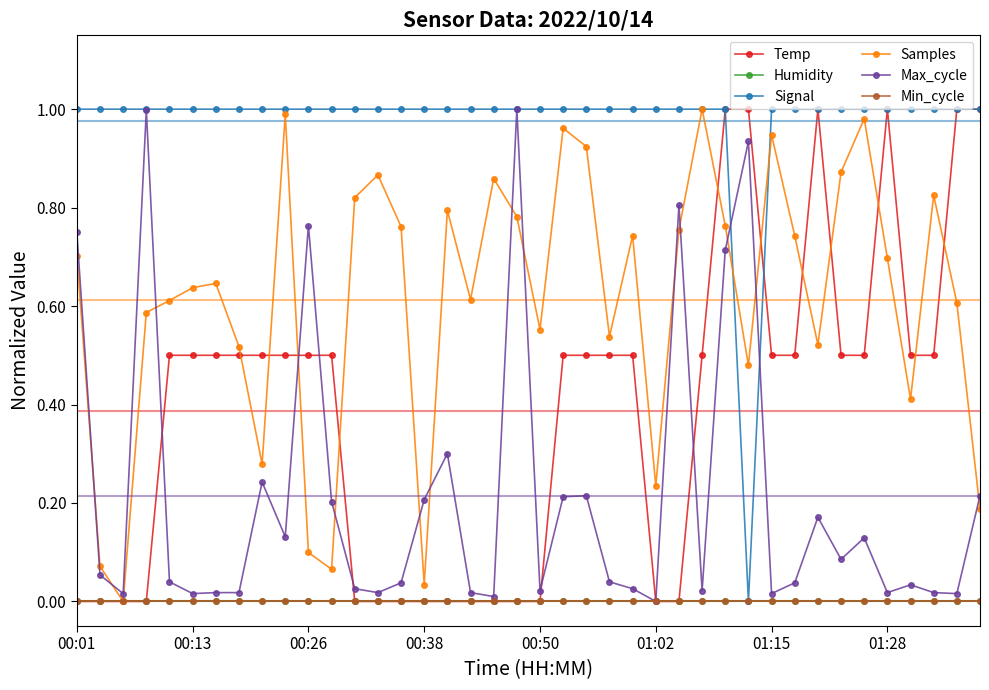

What is the difference between the maximum and minimum values in the Temp series?

1.0